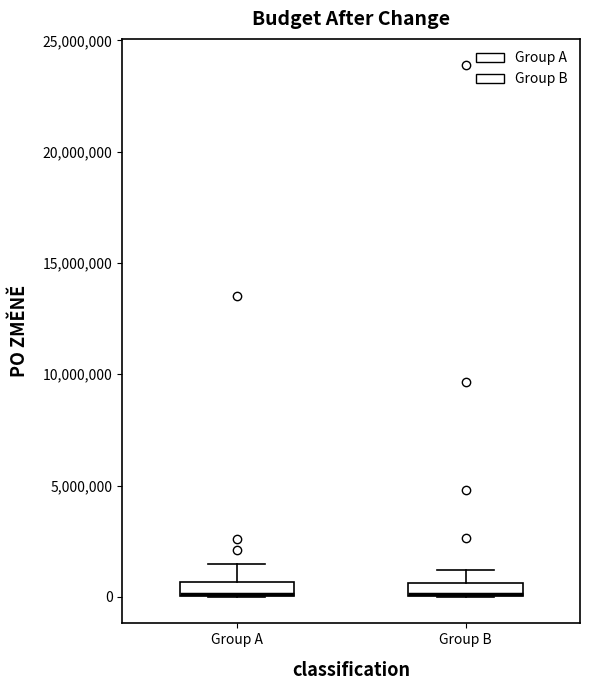

Where does the upper whisker of the box for Group A end on the y-axis? The values are not printed on the chart, so give them approximately, as read against the axis.

1500000